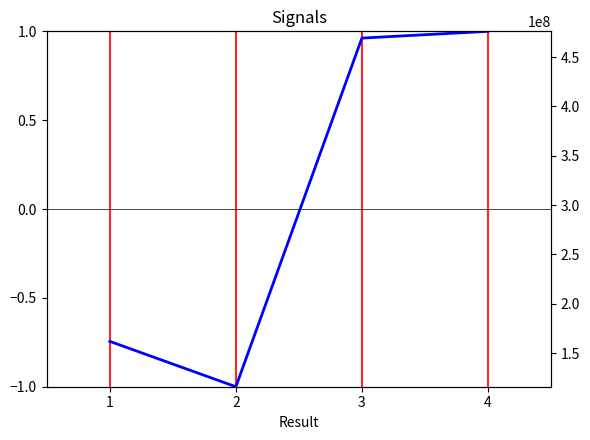

True or false: the data shows 1.0 at 3.

True